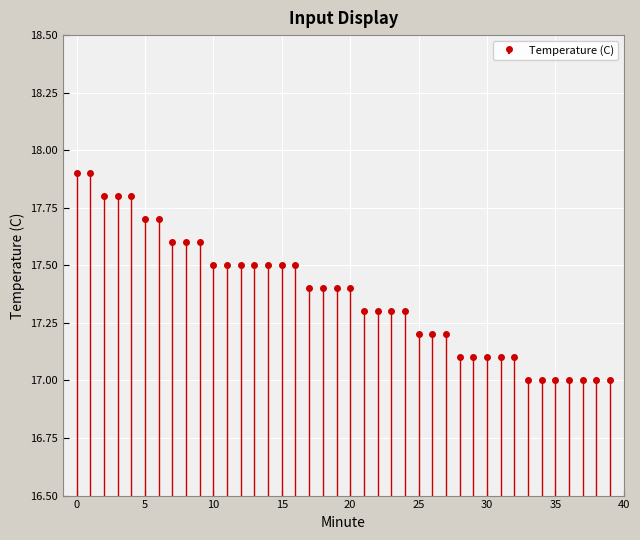

Rank the categories by value from lowest to highest.

33, 34, 35, 36, 37, 38, 39, 28, 29, 30, 31, 32, 25, 26, 27, 21, 22, 23, 24, 17, 18, 19, 20, 10, 11, 12, 13, 14, 15, 16, 7, 8, 9, 5, 6, 2, 3, 4, 0, 1